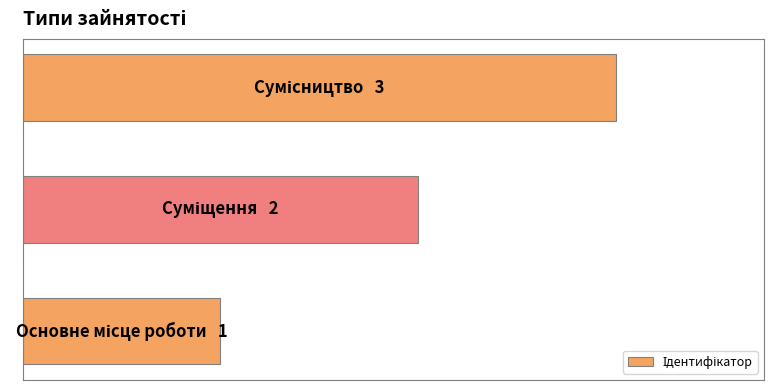

Does the chart contain any negative values?

No